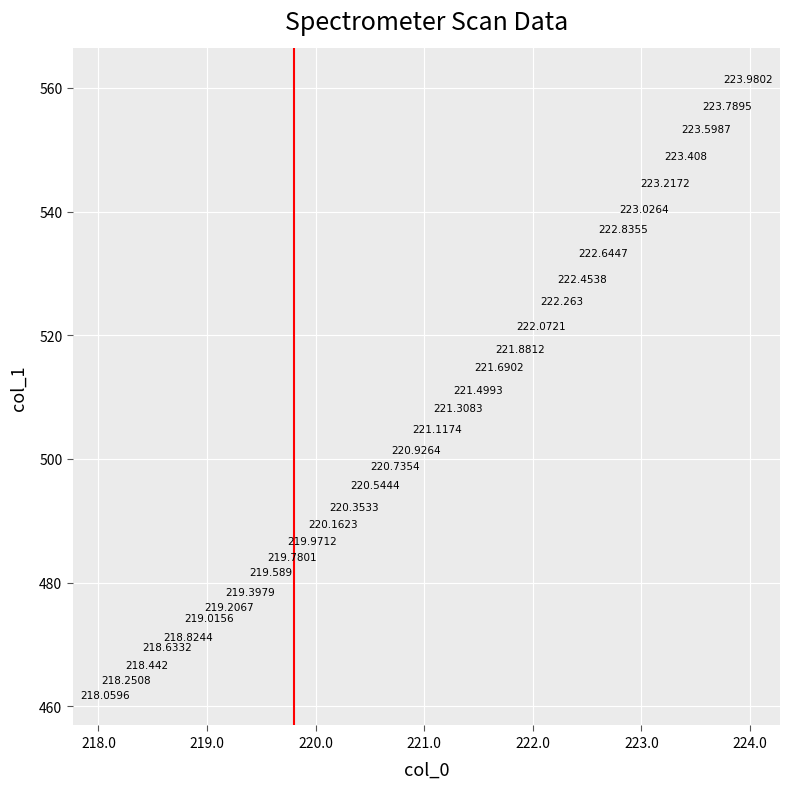

How many points are shown in the scatter plot?

32